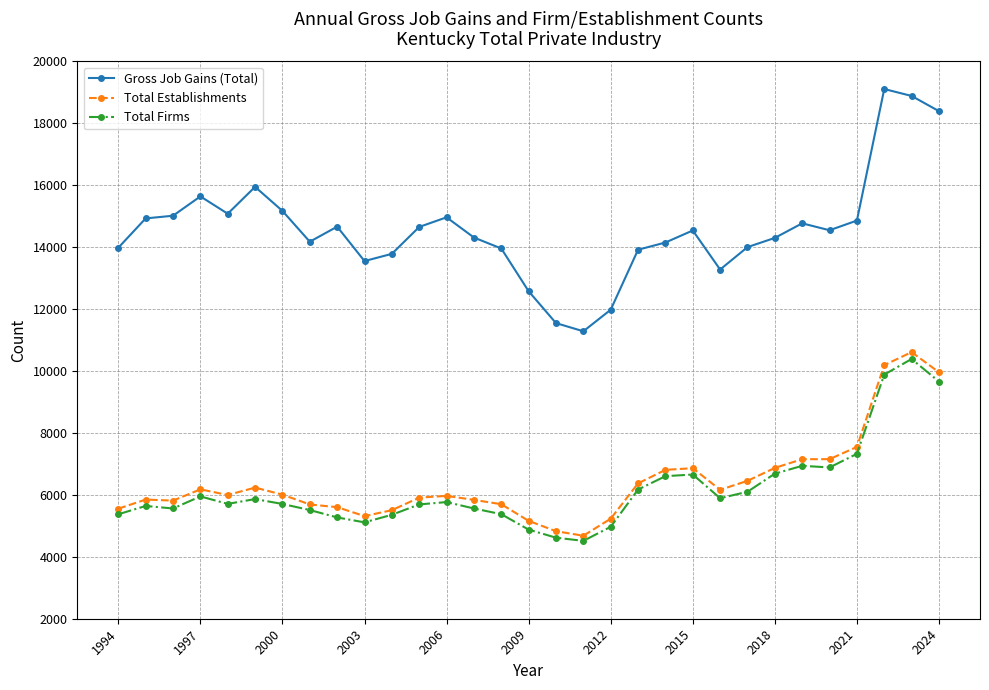

True or false: Total Establishments and Gross Job Gains (Total) cross at least once.

False